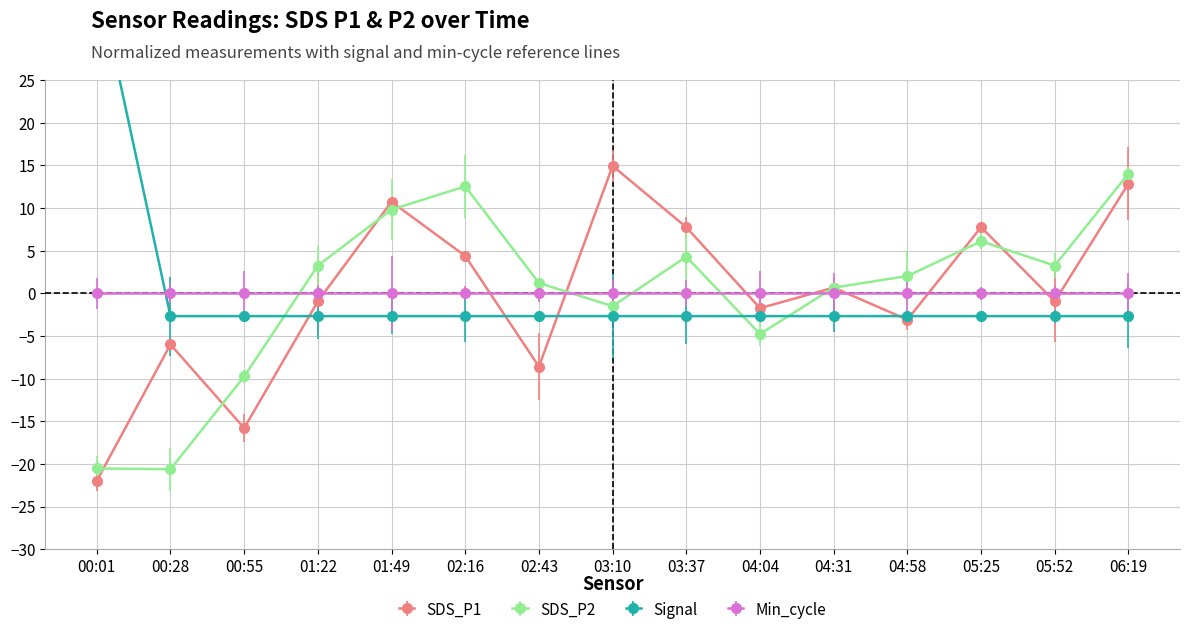

At which label does SDS_P1 first exceed 0?

01:49